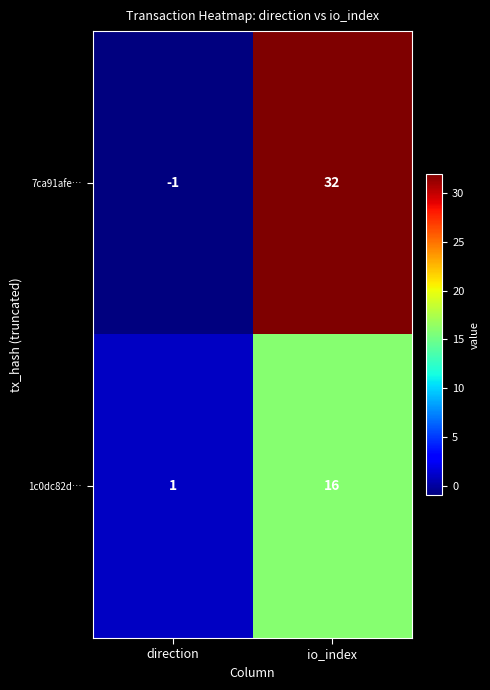

What is the difference between the 1c0dc82d… values at direction and io_index?

15